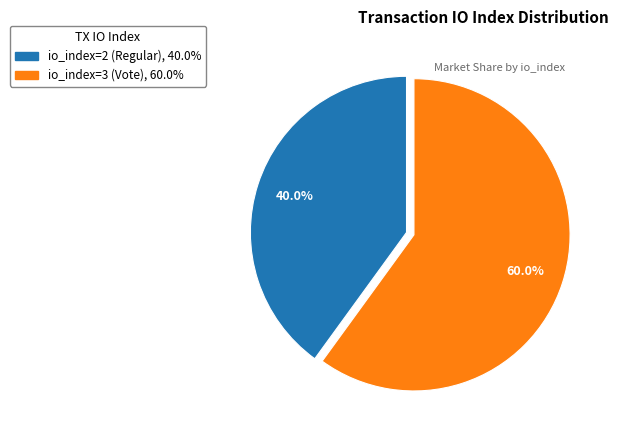

Approximately how many times larger is the value at io_index=2 compared to io_index=3?

0.7